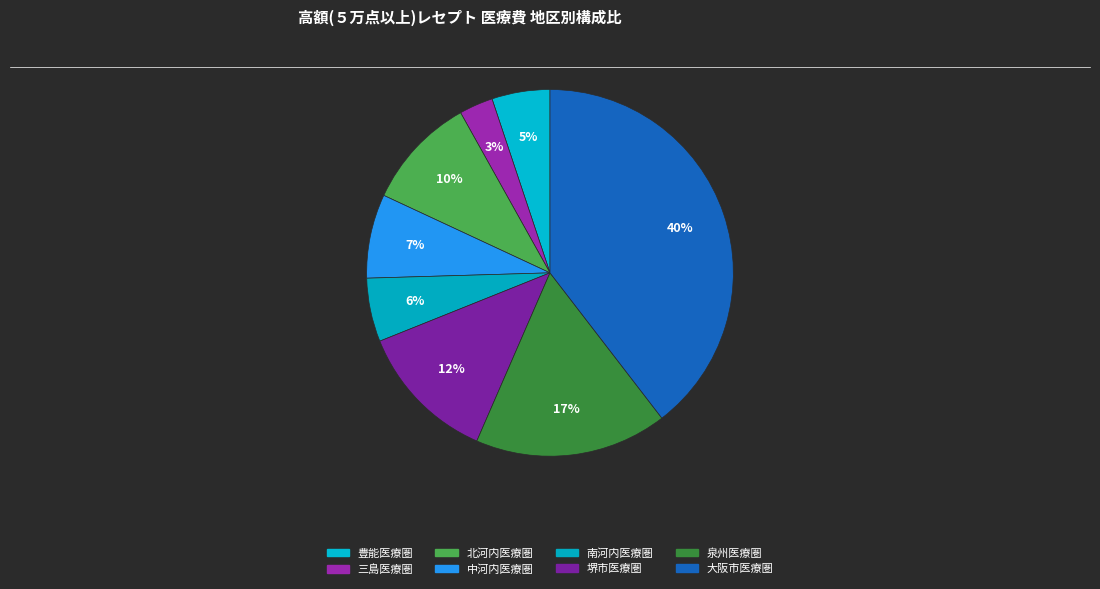

How many slices are in this pie chart?

8